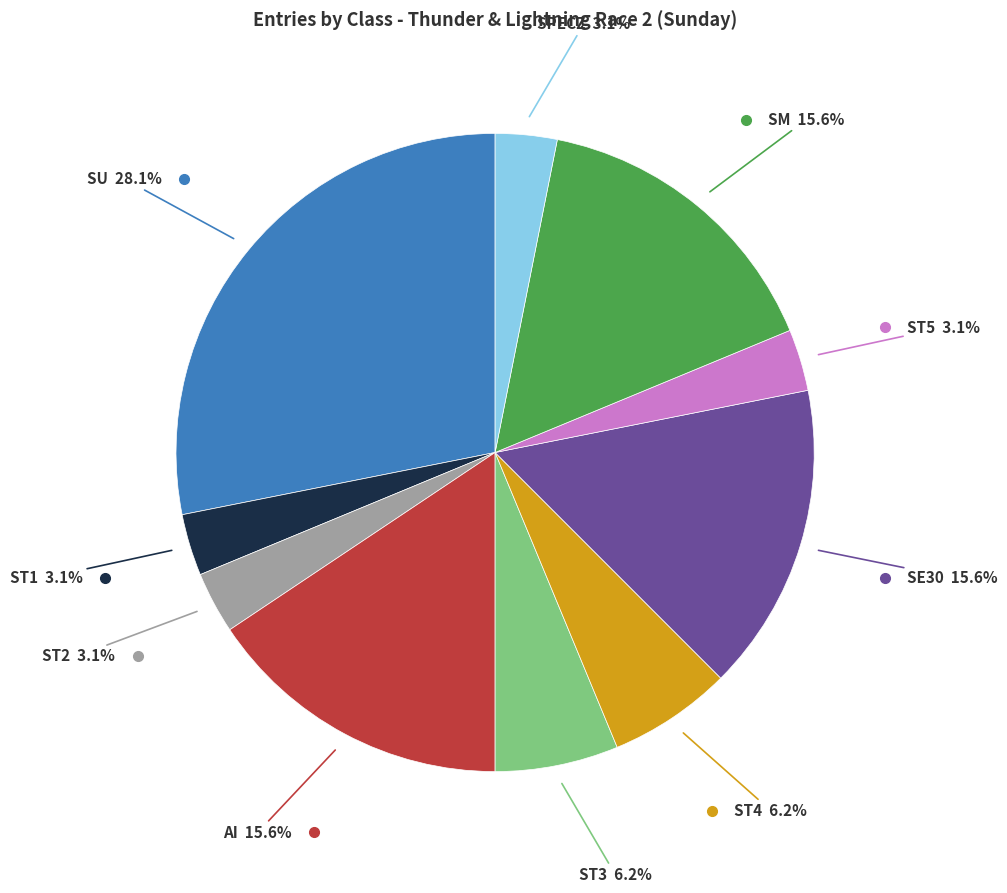

Is there any slice that represents more than half of the pie?

No